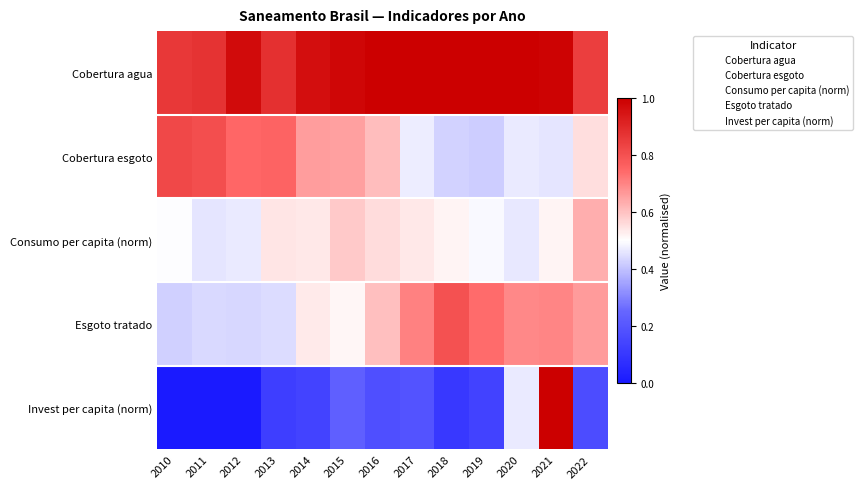

What is the difference between the highest and lowest values at 2017?

0.8